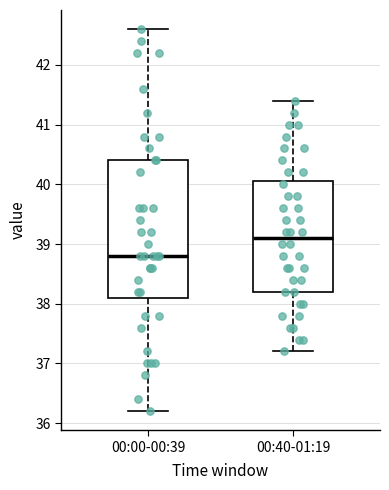

Where does the median line of the box for 00:40-01:19 sit on the y-axis? The values are not printed on the chart, so give them approximately, as read against the axis.

39.1